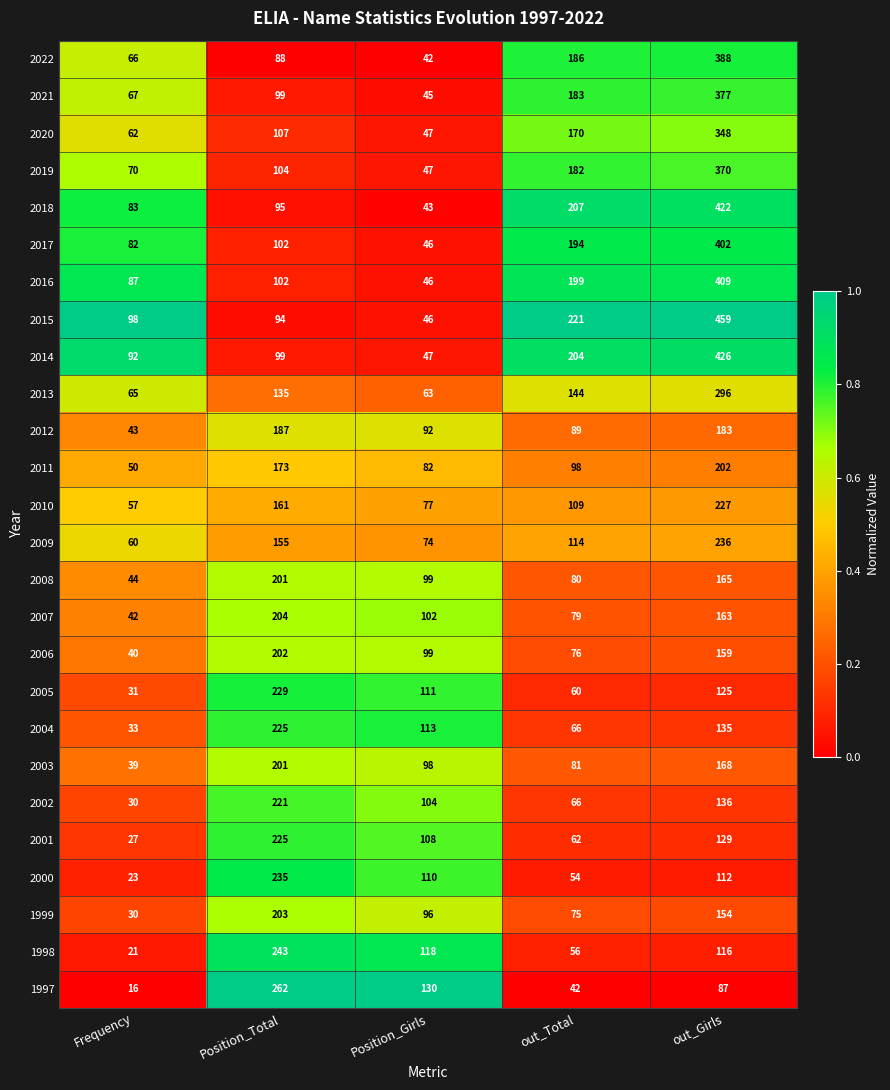

What is the spread (max minus min) of values at Frequency?

82